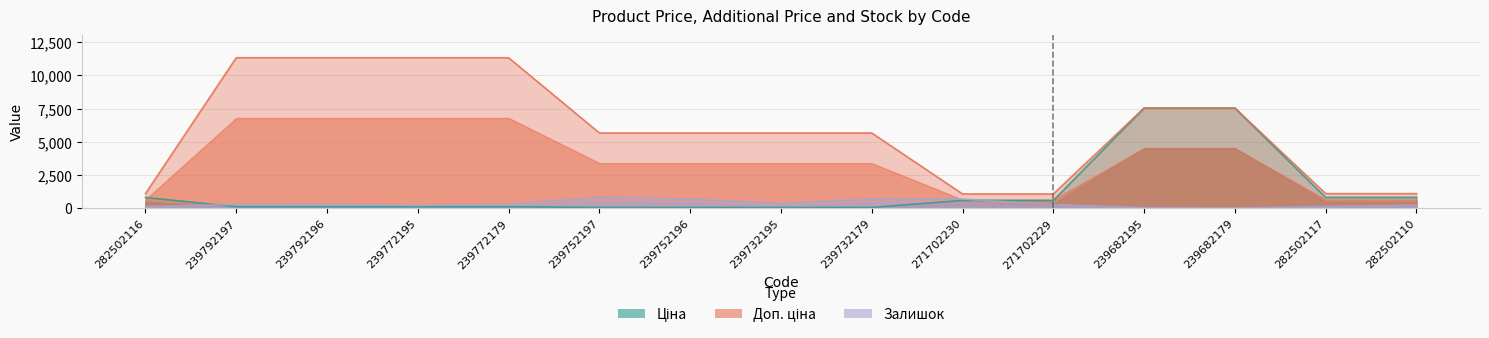

At 239752196, list the series in order from largest to smallest.

Доп. ціна, Залишок, Ціна